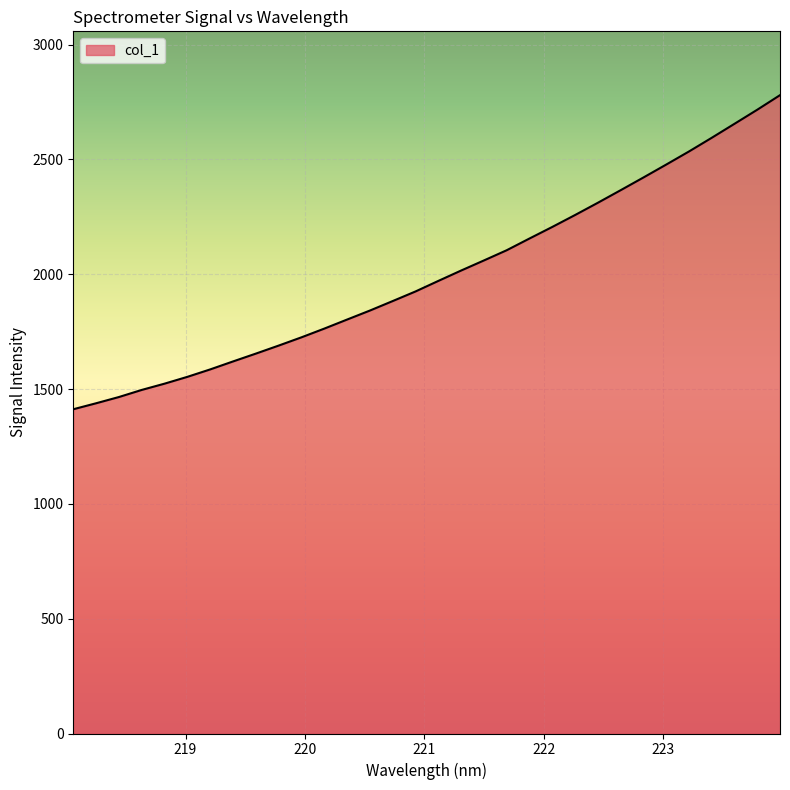

What is the difference between the maximum and minimum values?

1367.8